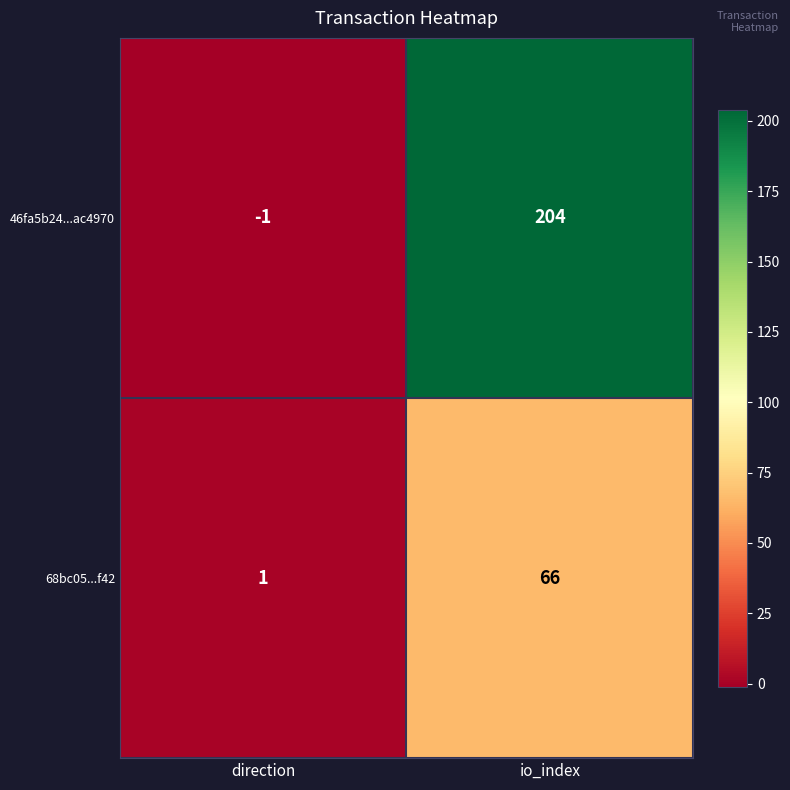

Reading left to right, what are all the values shown in this chart?

46fa5b24...ac4970: -1	204
68bc05...f42: 1	66